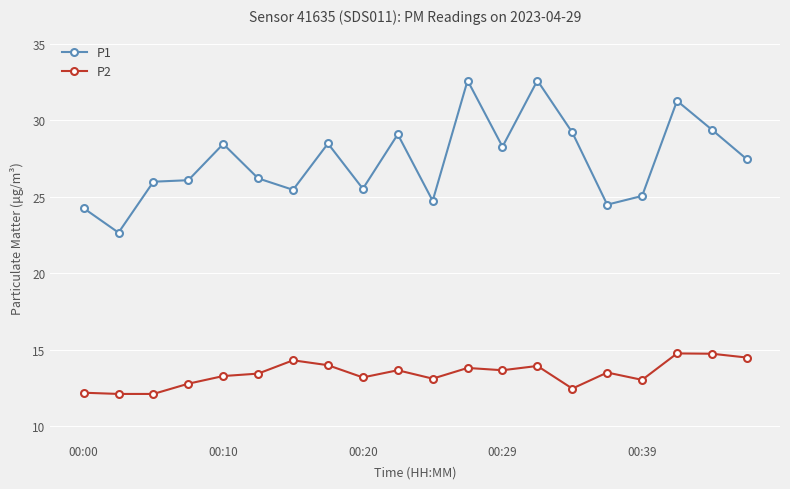

True or false: P1 and P2 cross at least once.

False